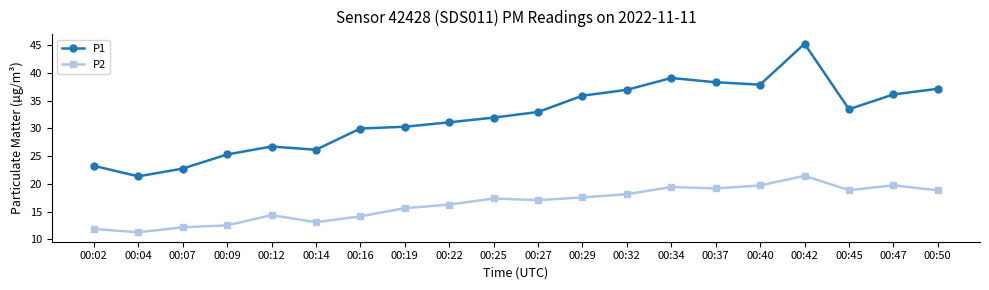

True or false: P2 has more than 0 interior local peaks.

True